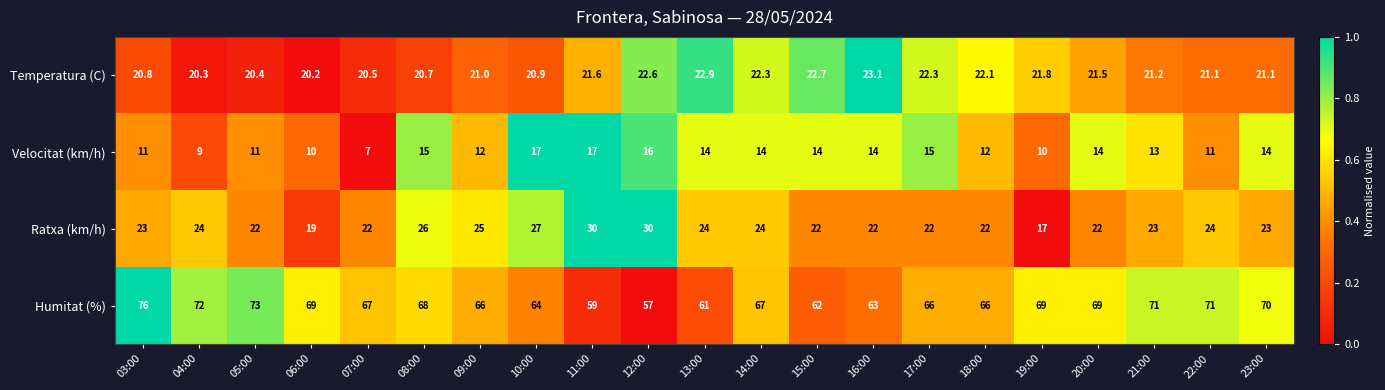

Which series has the widest spread of values?

Humitat (%)